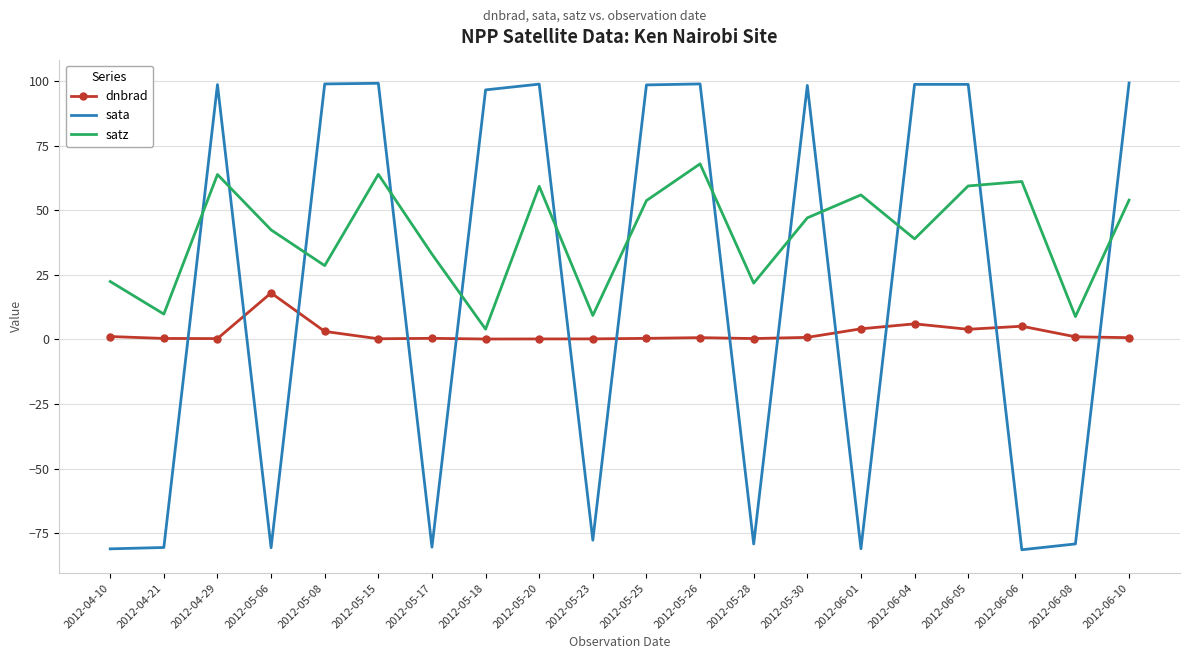

Rank the series at 2012-05-15 from highest to lowest value.

sata, satz, dnbrad